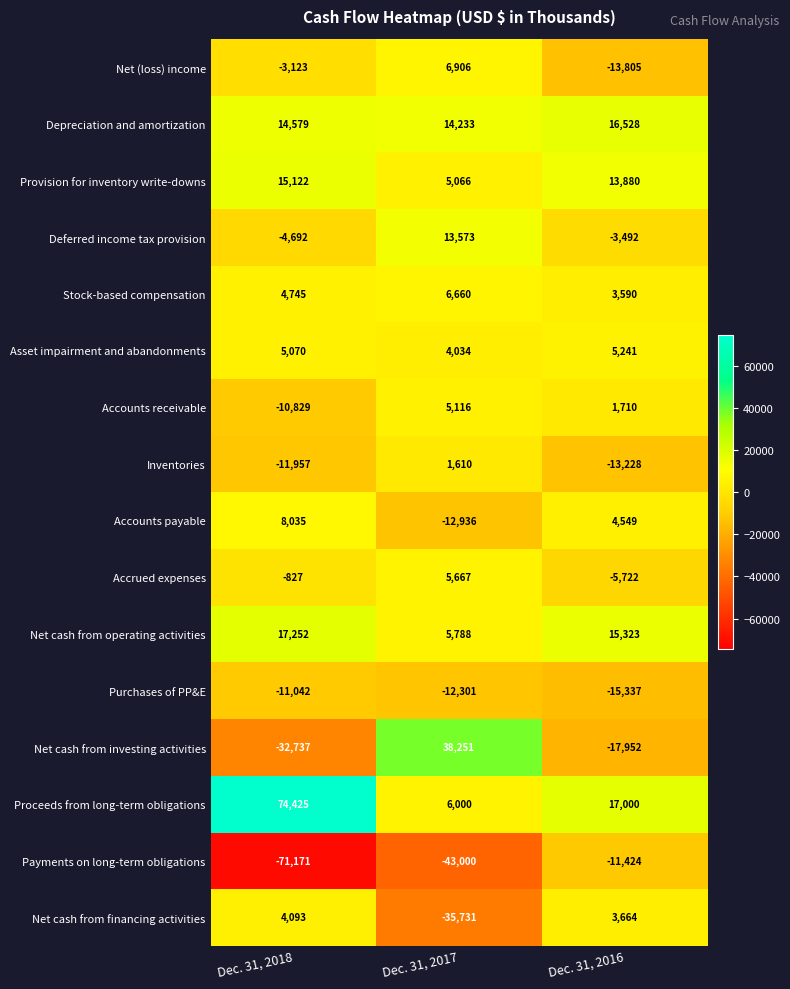

What is the smallest value displayed?

-71171